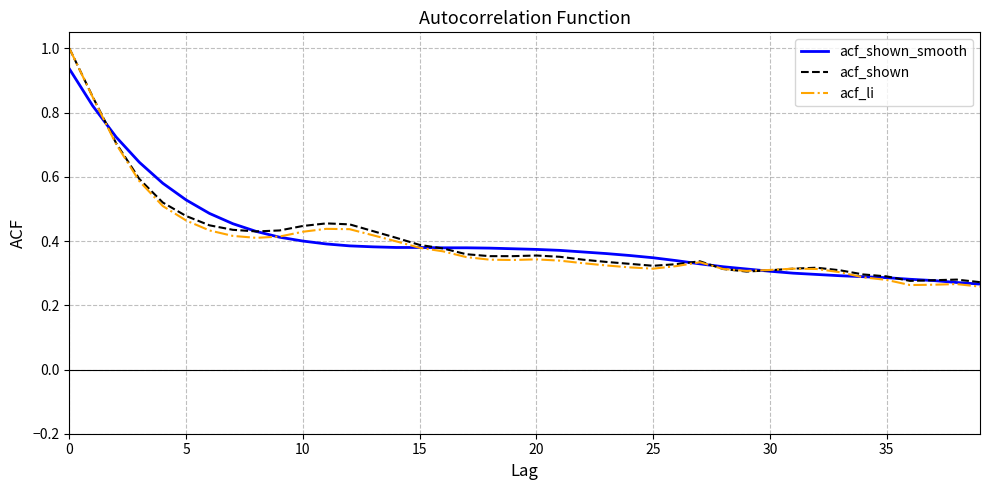

What is the greatest value displayed?

1.0